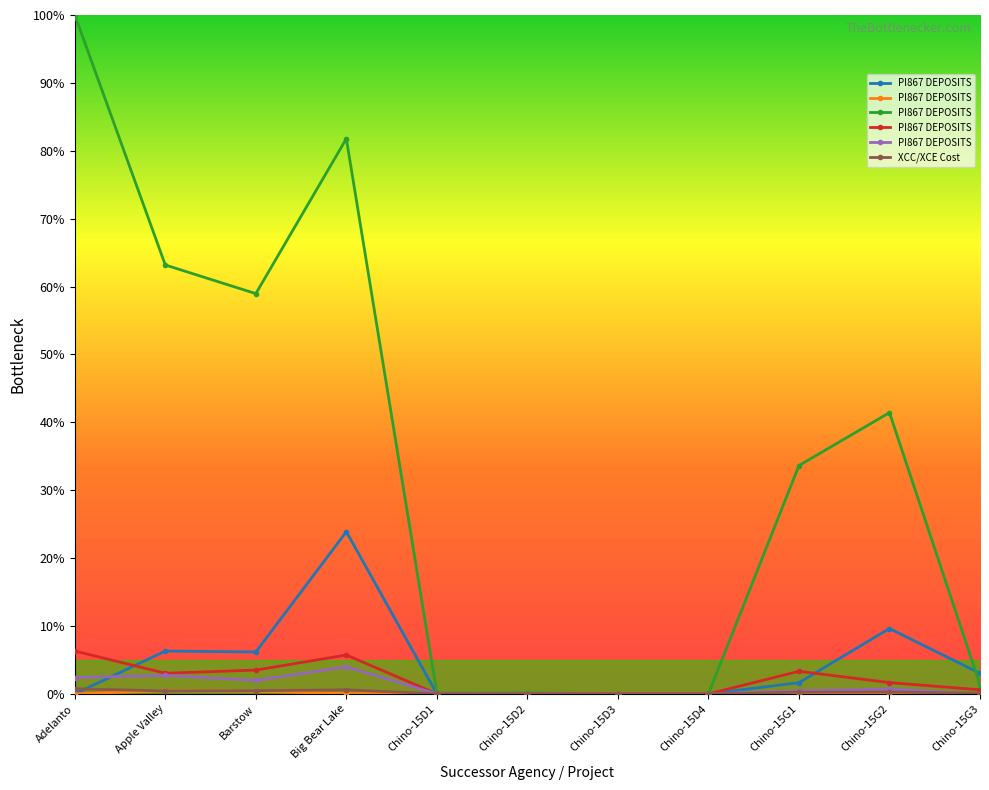

The value of PI867 DEPOSITS at Chino-15D4 is 0.0. True or false?

True